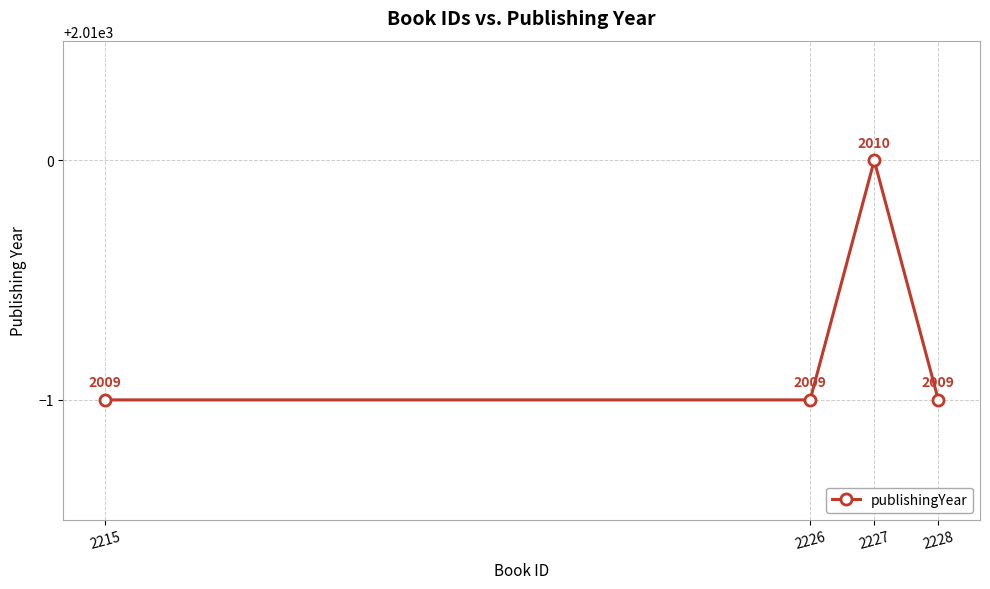

The value at 2215 is 2848. True or false?

False